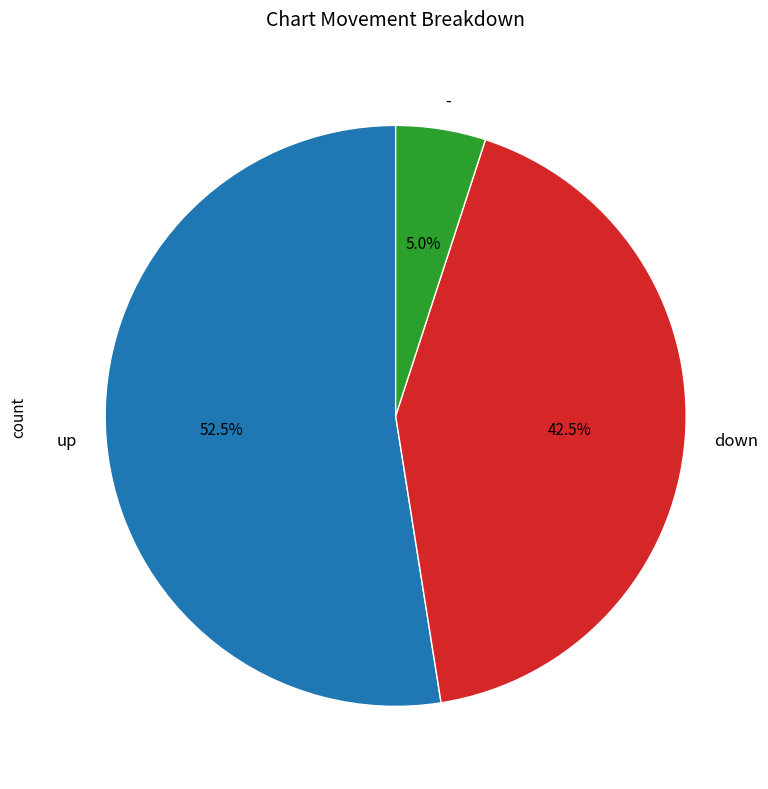

Between up and down, which is larger?

up